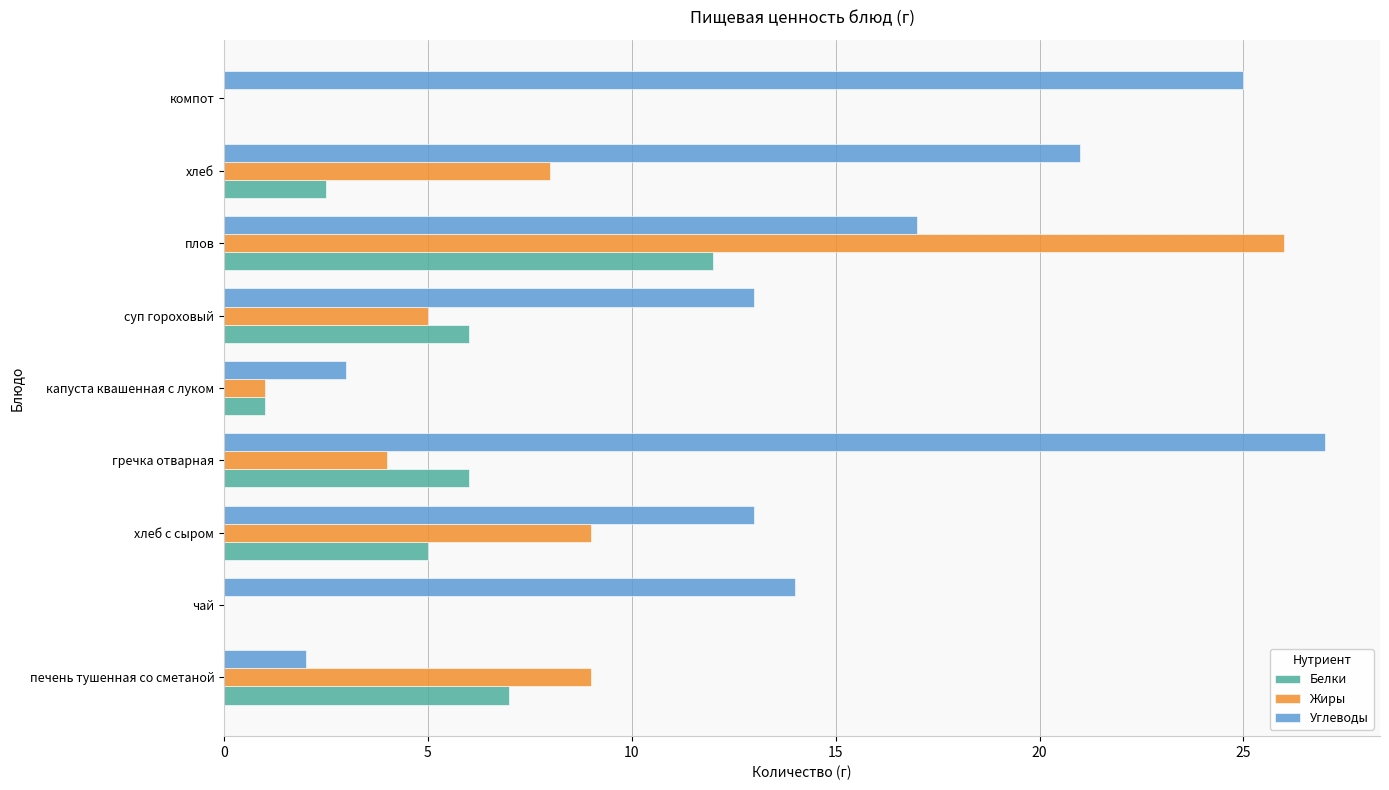

What is the sum of all Белки values?

39.5